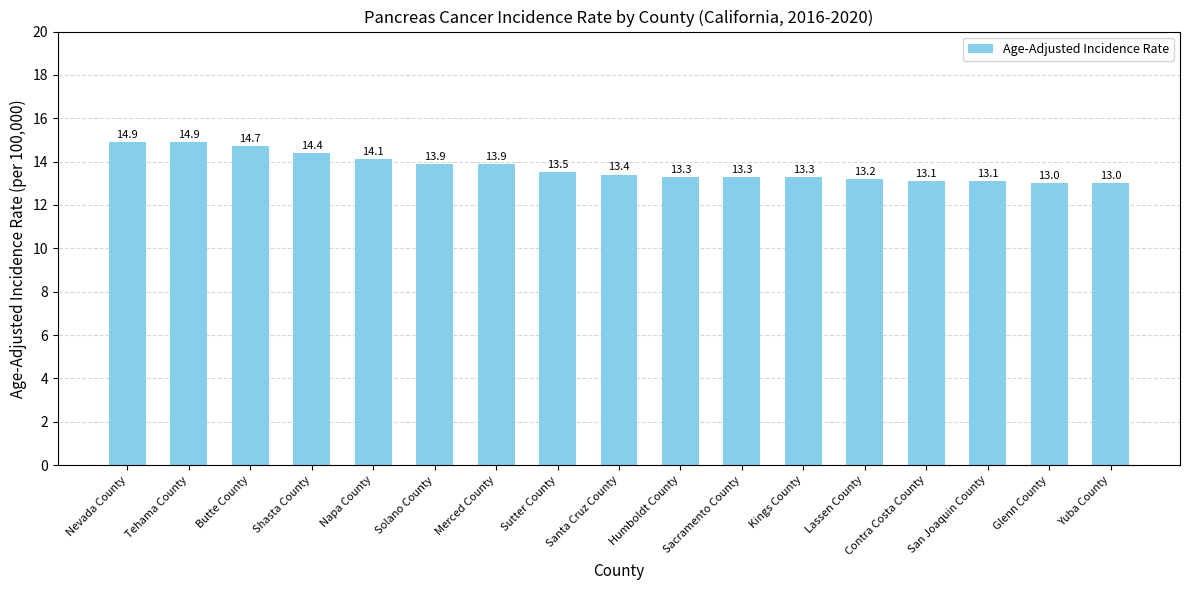

Between Santa Cruz County and Butte County, which is larger?

Butte County